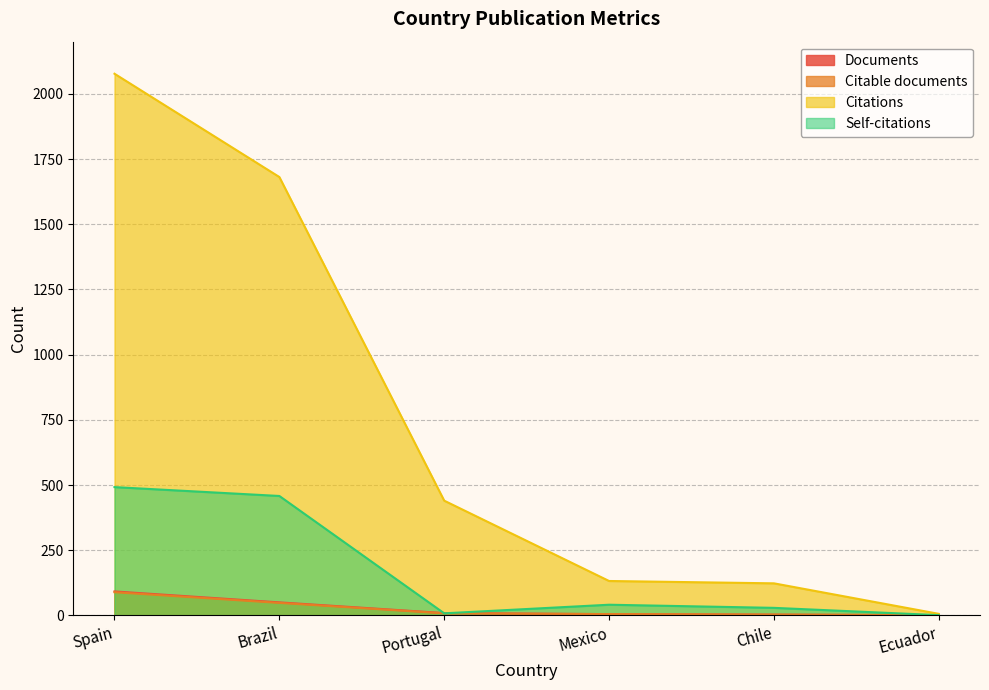

True or false: Citable documents and Citations cross at least once.

False